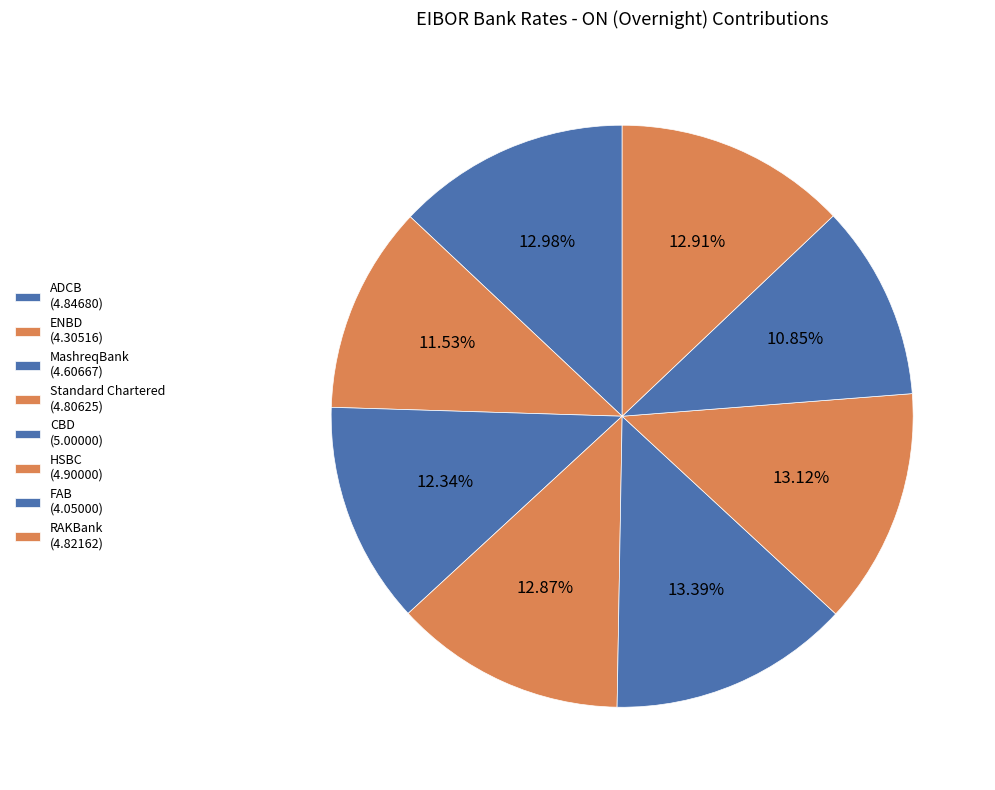

How many slices are in this pie chart?

8